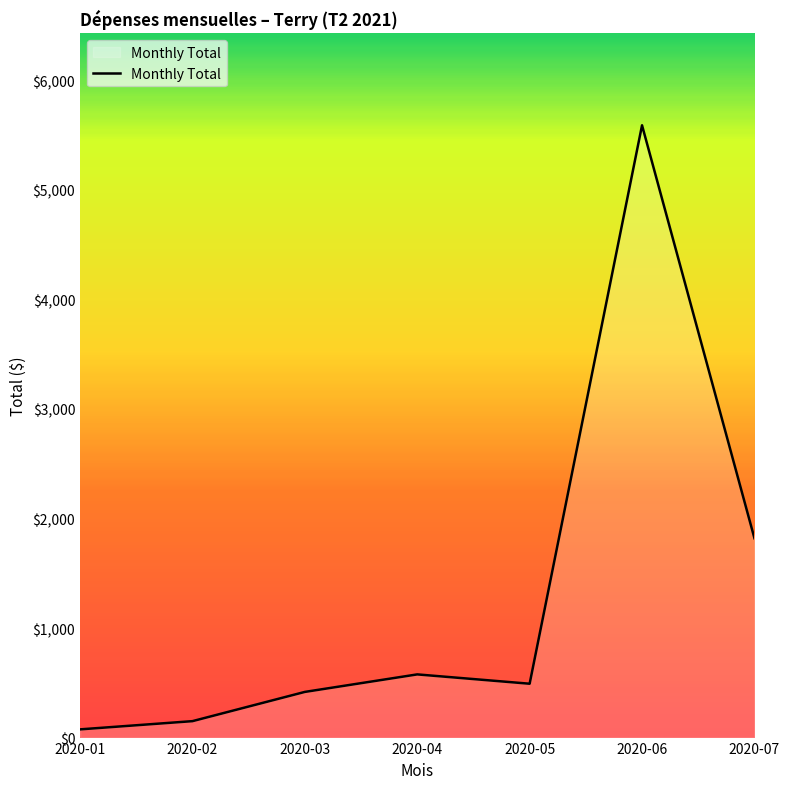

What is the greatest value displayed?

5589.7